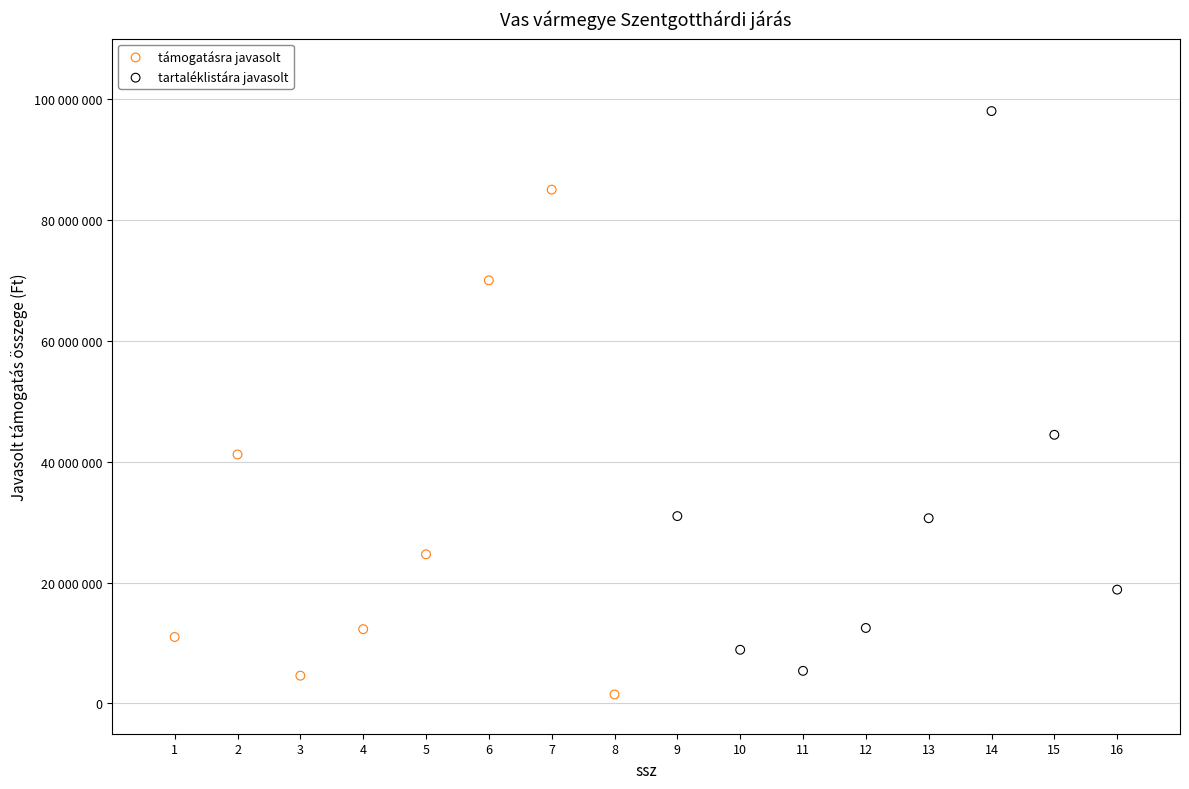

Which series has the widest spread of Y values?

tartaléklistára javasolt